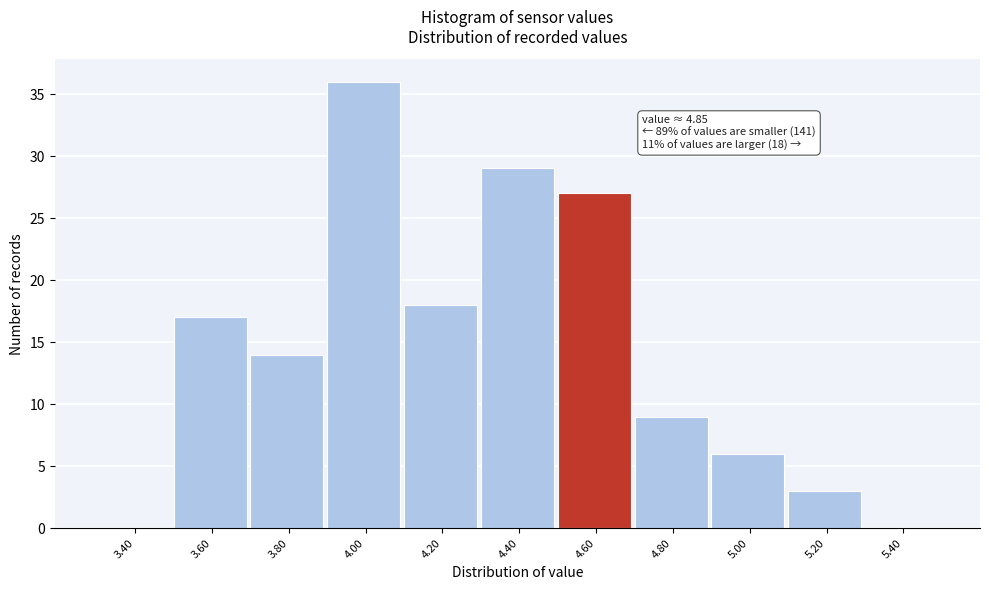

Reading left to right, extract all data points from this chart.

3.40=0	3.60=17	3.80=14	4.00=36	4.20=18	4.40=29	4.60=27	4.80=9	5.00=6	5.20=3	5.40=0